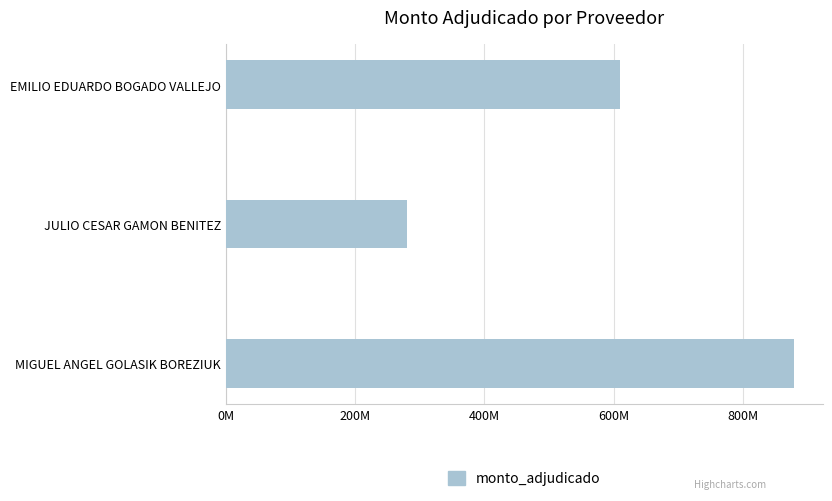

Does the chart contain any negative values?

No